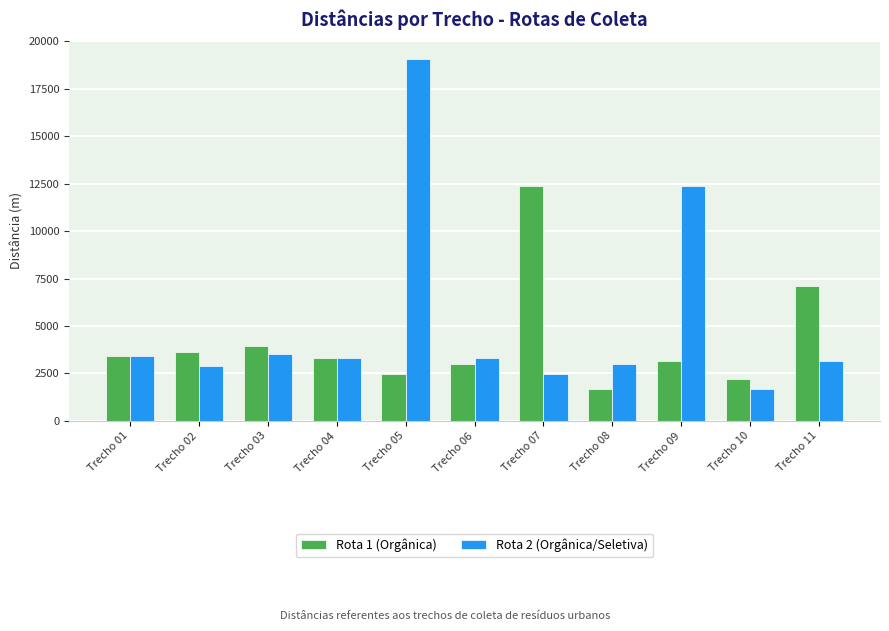

Is the value of Rota 1 (Orgânica) at Trecho 04 greater than the value of Rota 2 (Orgânica/Seletiva) at Trecho 07?

Yes